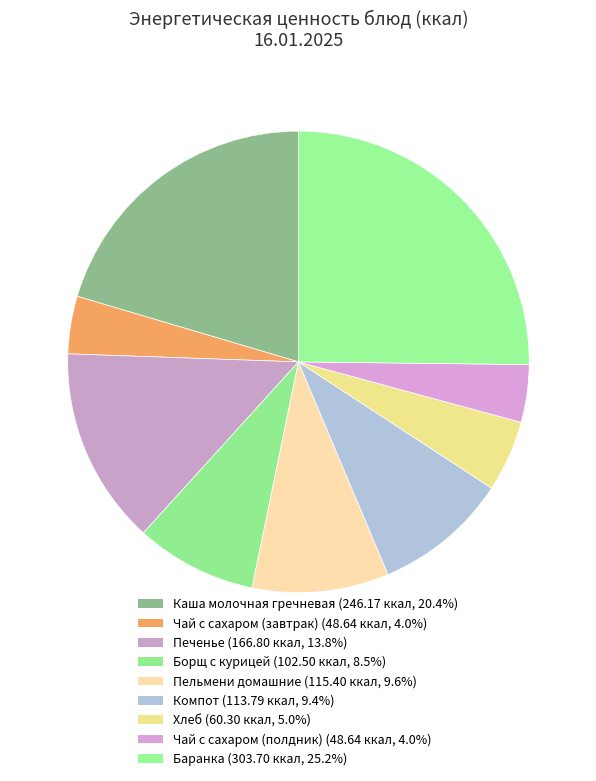

Is it true that Борщ с курицей is 20% of the pie?

False